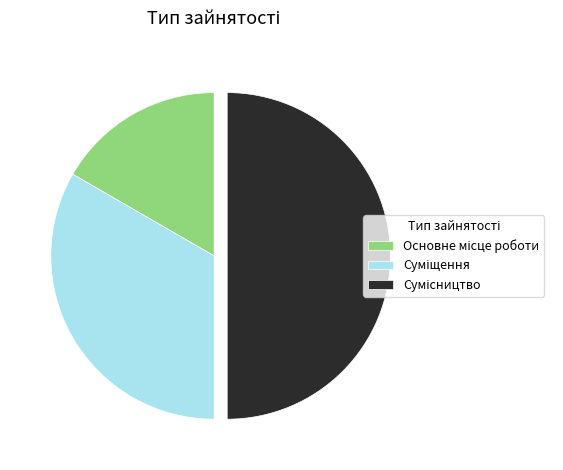

Count the number of slices in the pie.

3